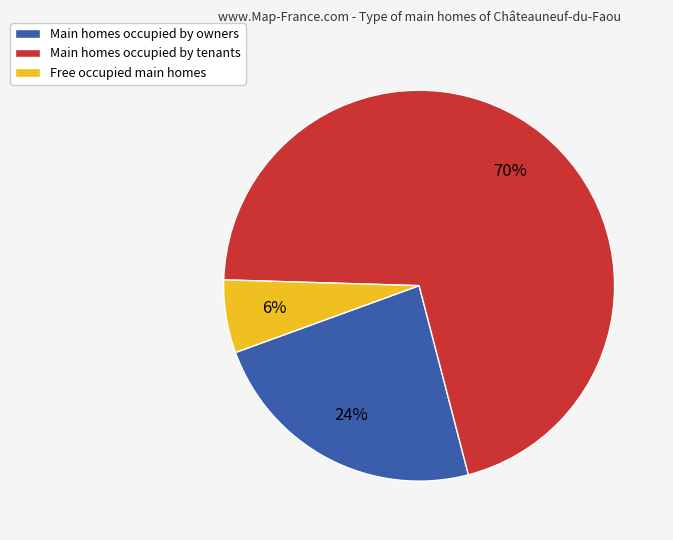

Which slice is the largest?

Main homes occupied by tenants